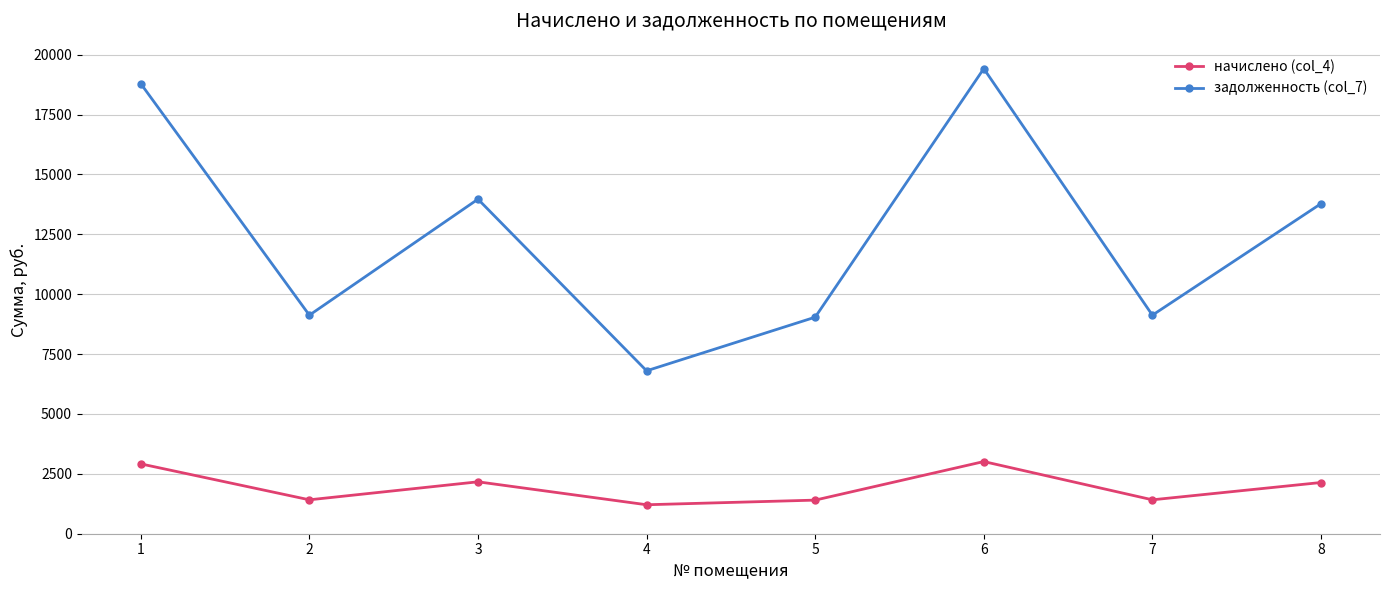

Which series has the largest total across all categories?

задолженность (col_7)